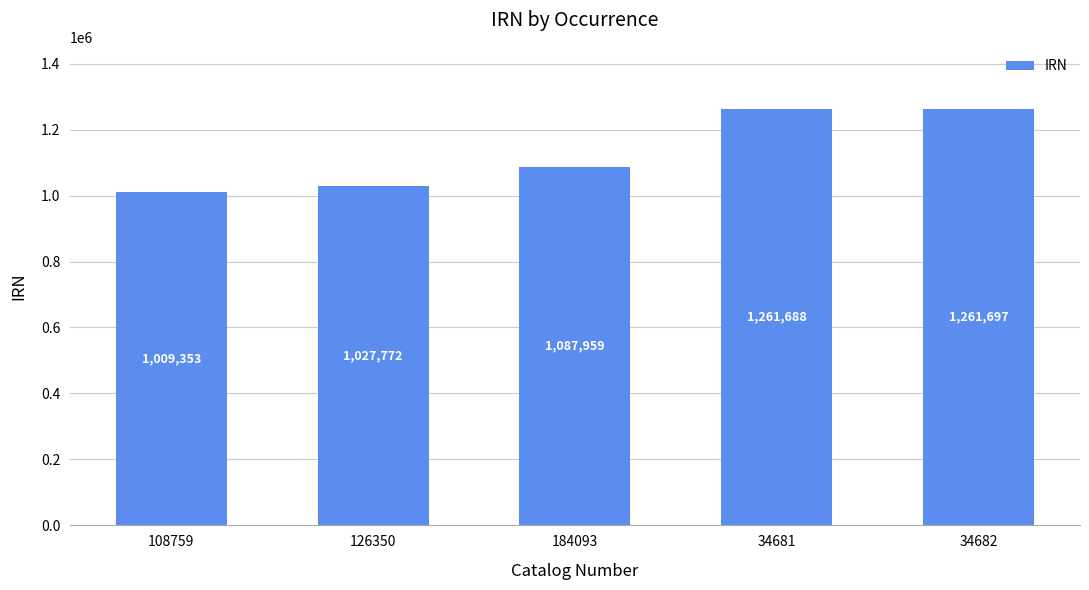

Which category has the highest value across all series?

34682